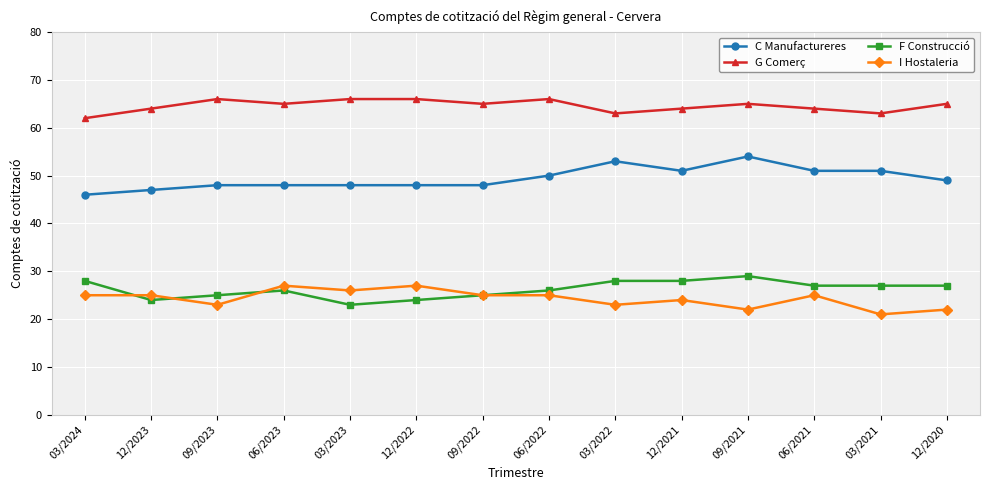

Rank the series by their maximum value, from highest to lowest.

G Comerç, C Manufactureres, F Construcció, I Hostaleria